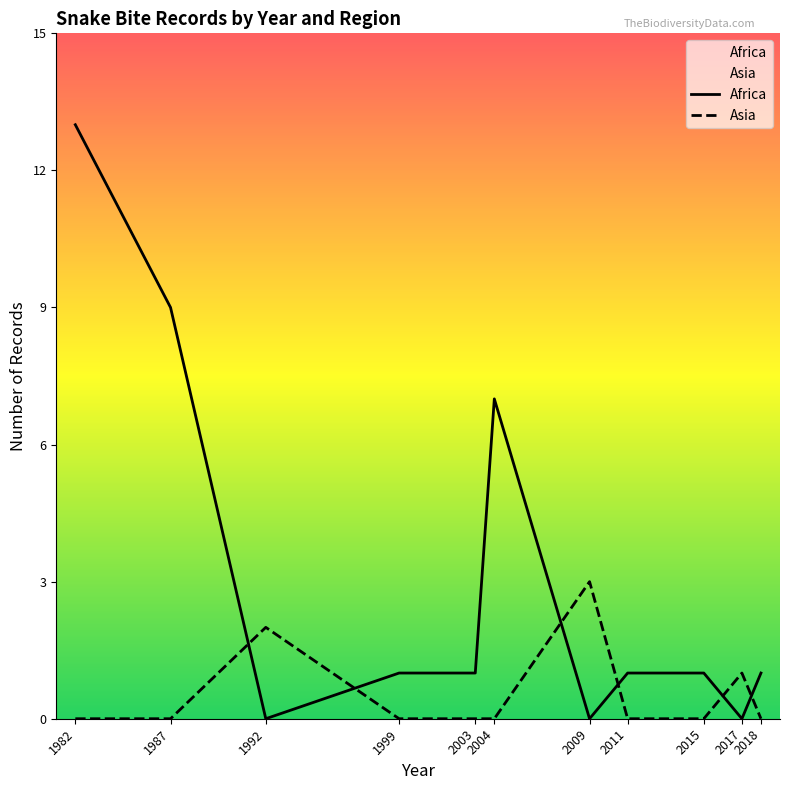

How many lines are shown in the chart?

2